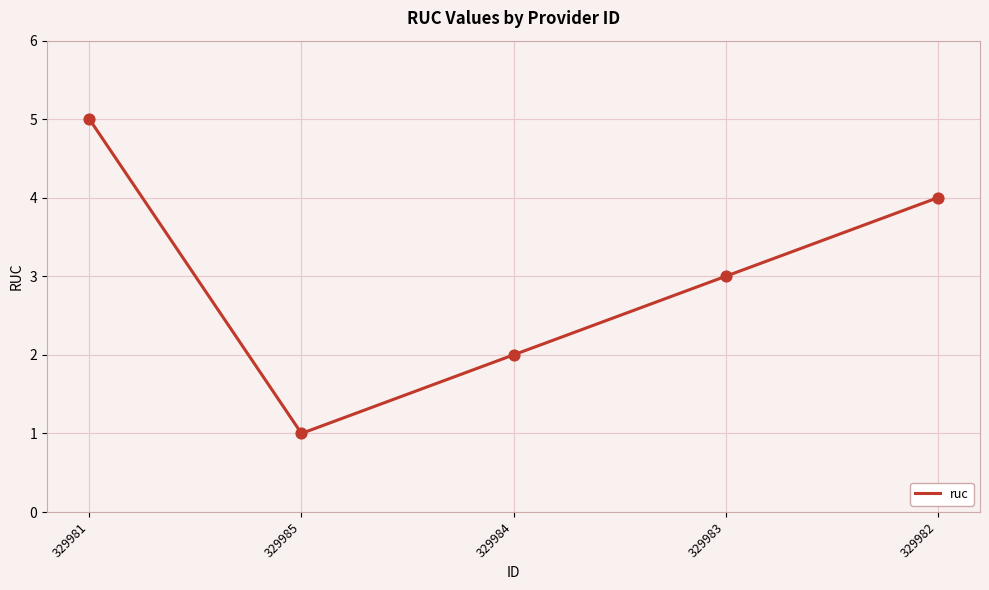

Between 329983 and 329982, which is larger?

329982